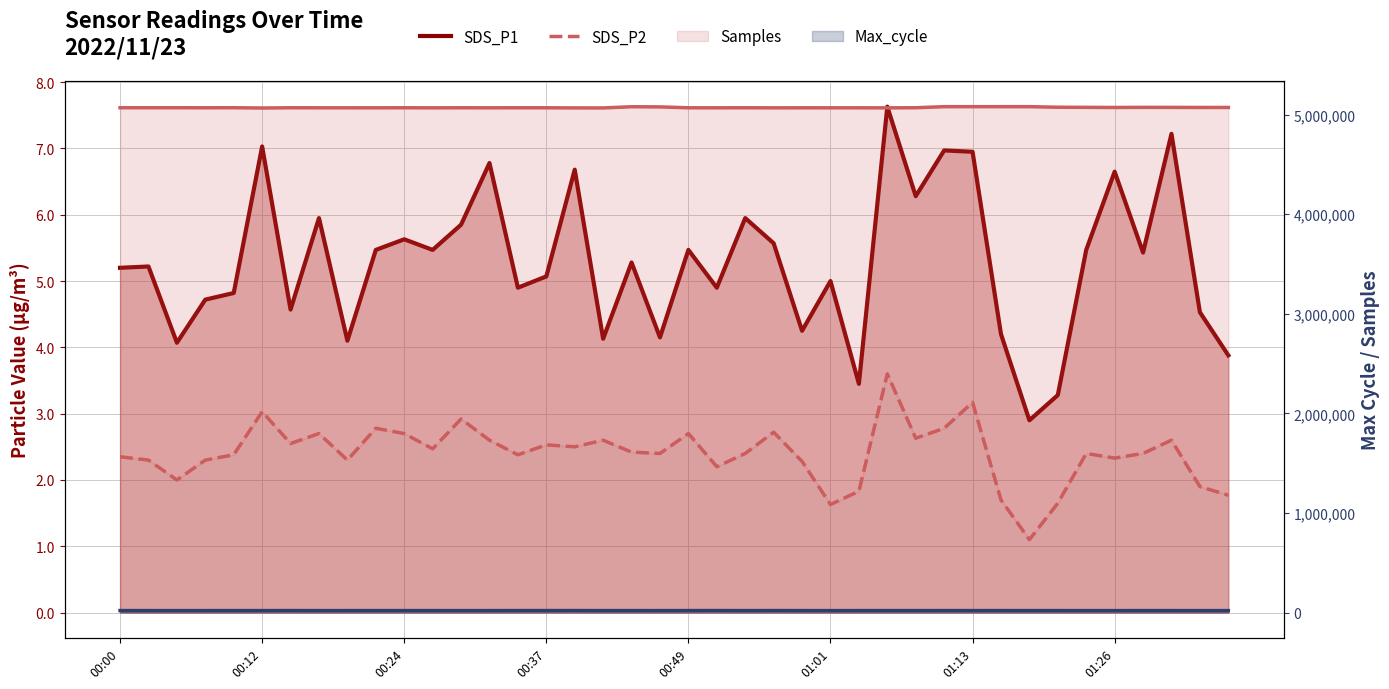

What is the difference between the second highest and minimum values in the SDS_P1 series?

4.3